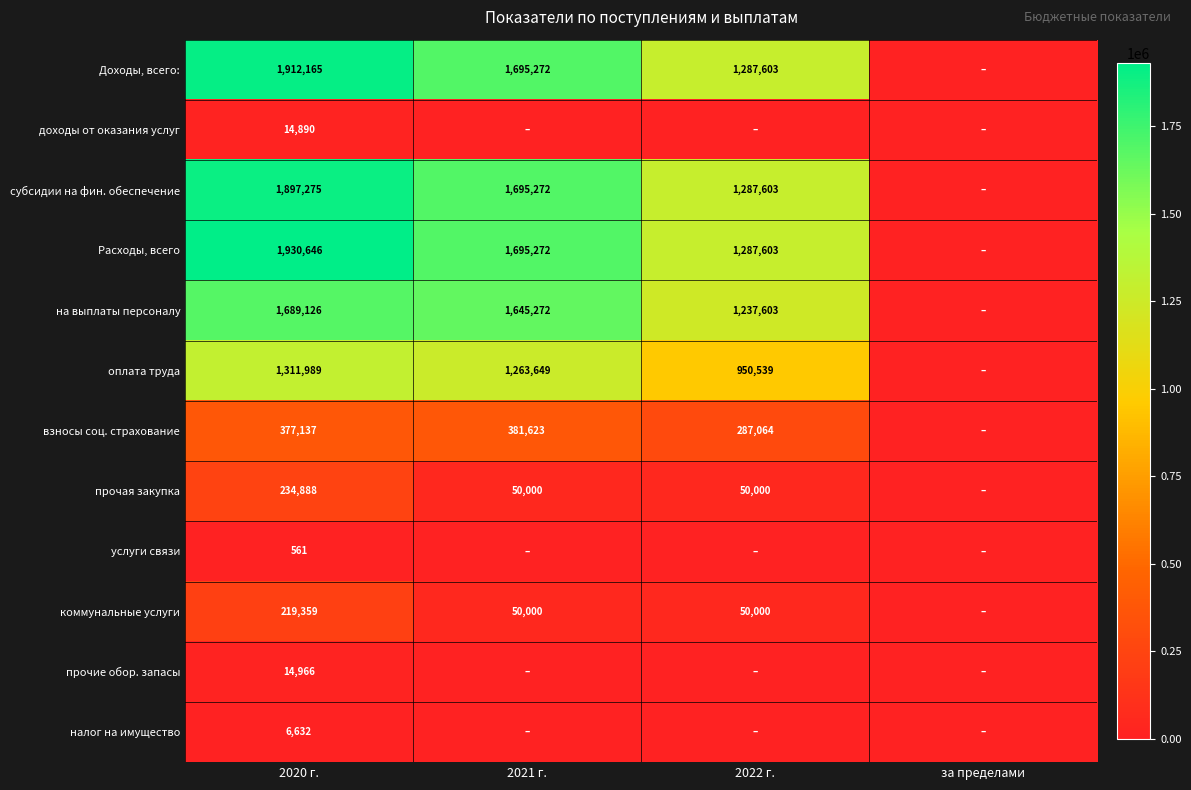

True or false: на выплаты персоналу has a value of 1237603 at 2022 г..

True